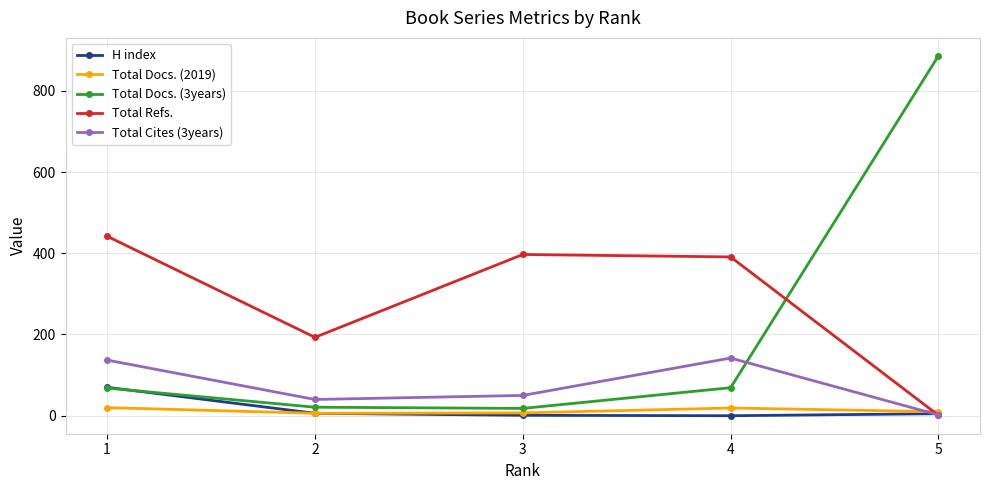

What is the sum of all Total Docs. (2019) values?

62